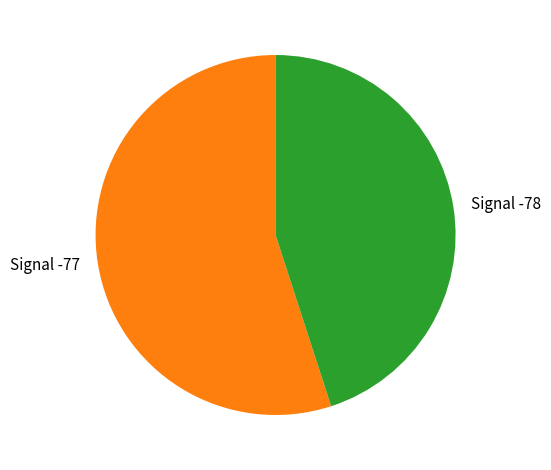

Which slice is the largest?

Signal -77